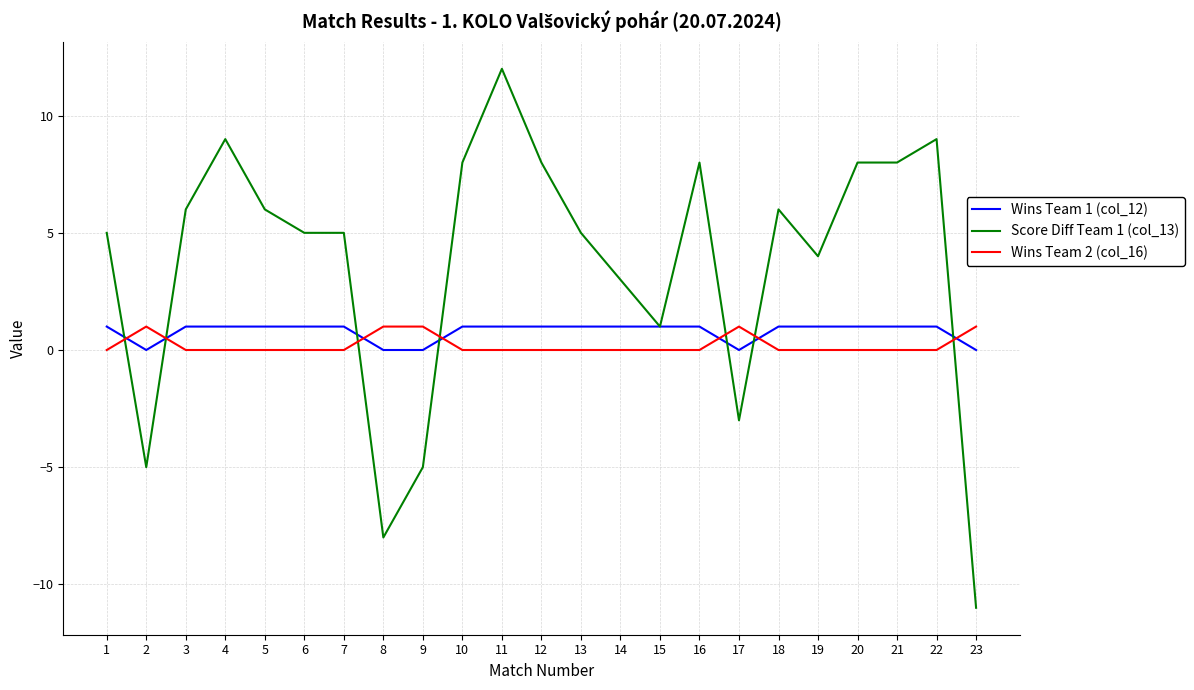

What is the total value across all series at 2?

-4